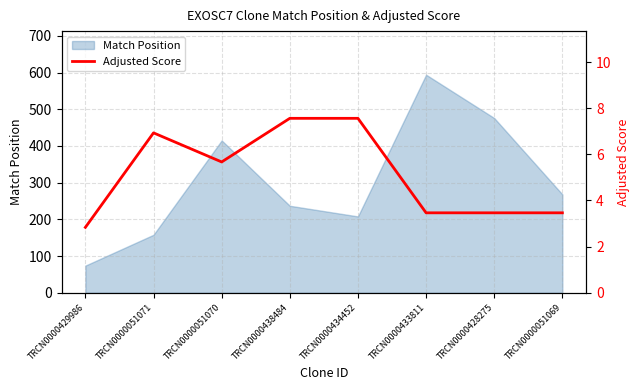

What position from the right is TRCN0000428275?

2